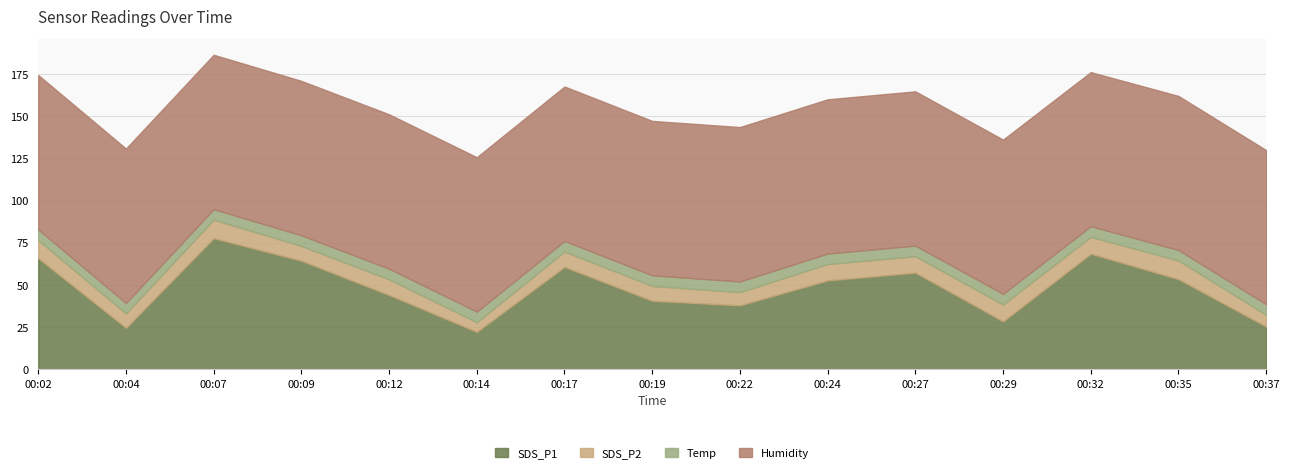

At how many categories does at least one series exceed 85?

15